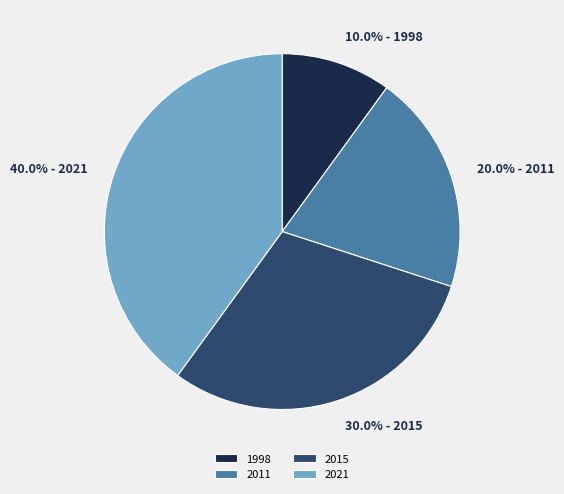

To the nearest percent, what is the difference between the 2015 and 2021 slice percentages?

10%